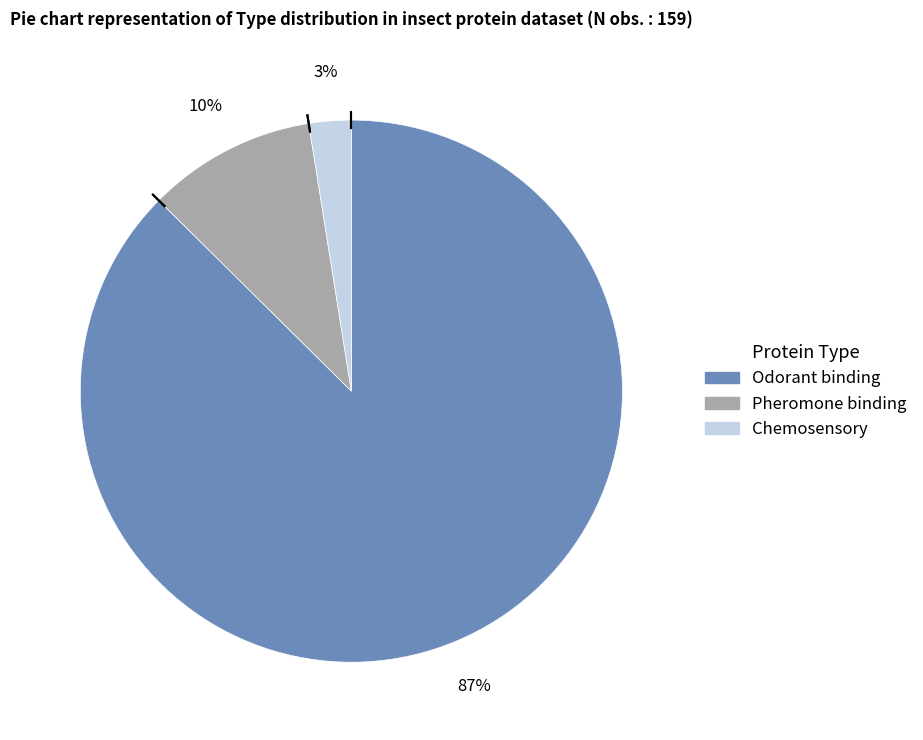

Is there any slice that represents more than half of the pie?

Yes